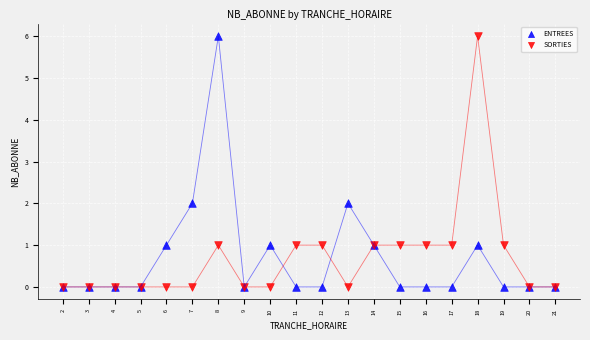

What are all the series names shown in the legend?

ENTREES, SORTIES